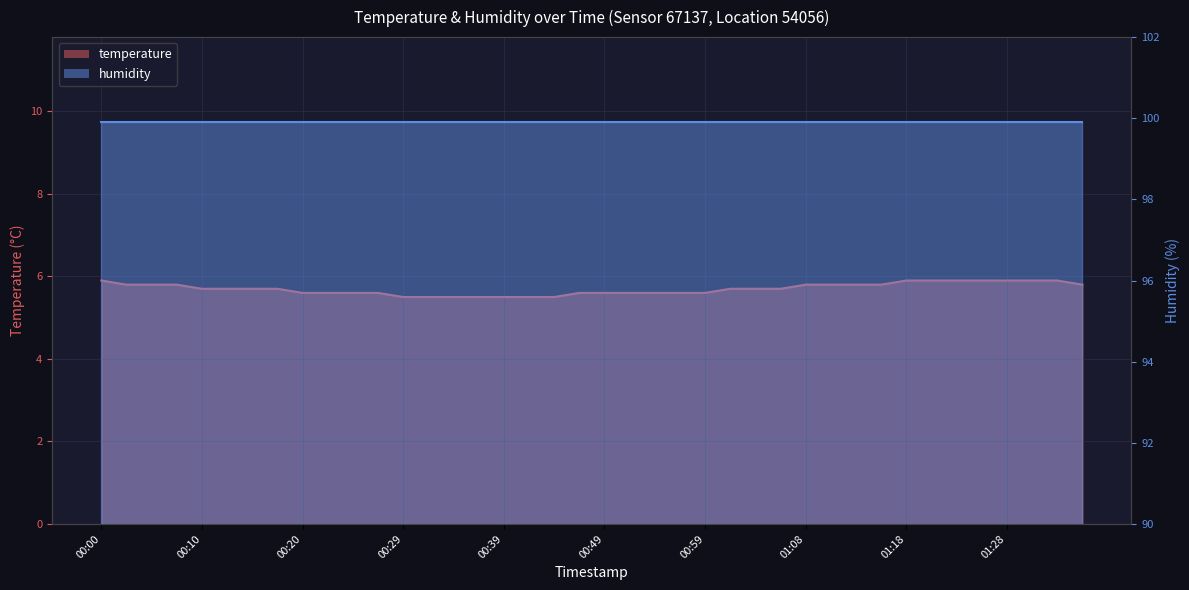

The value at 01:35 is 5.8. True or false?

True